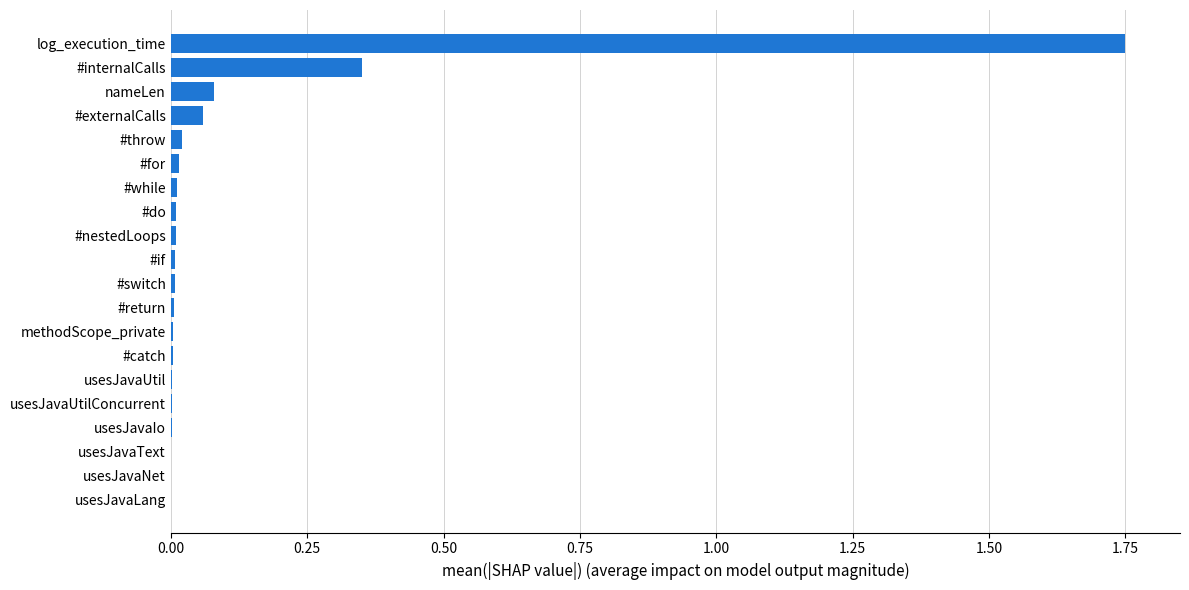

The value at #do is 0.0. True or false?

True